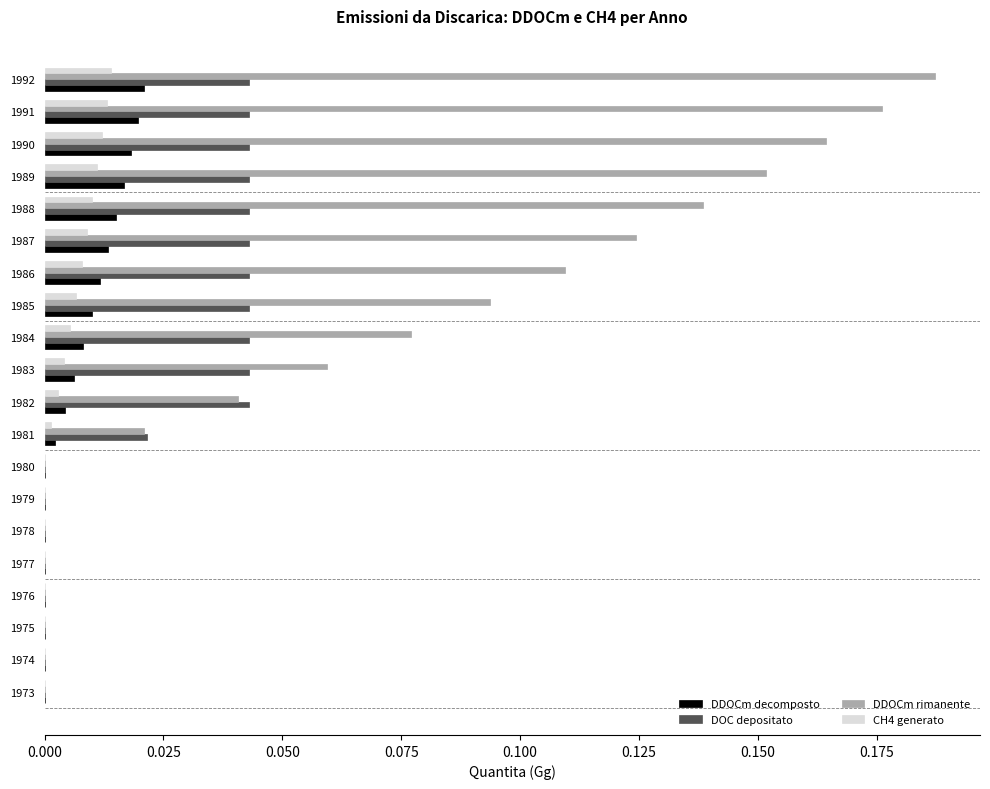

Which series has the largest total across all categories?

DDOCm rimanente